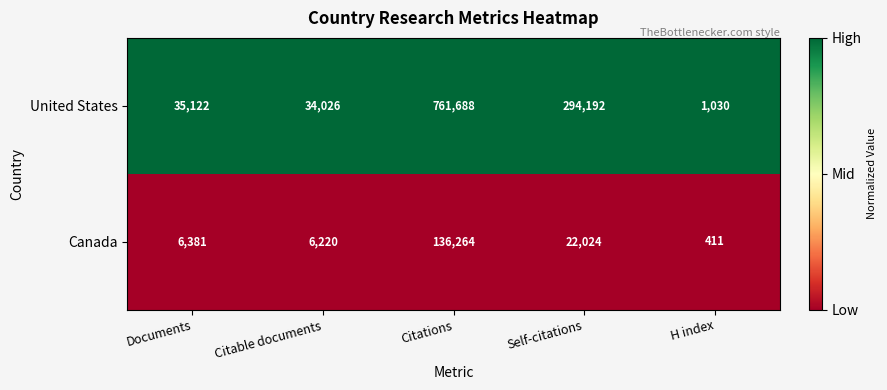

At which category does the chart reach its minimum across all series?

H index